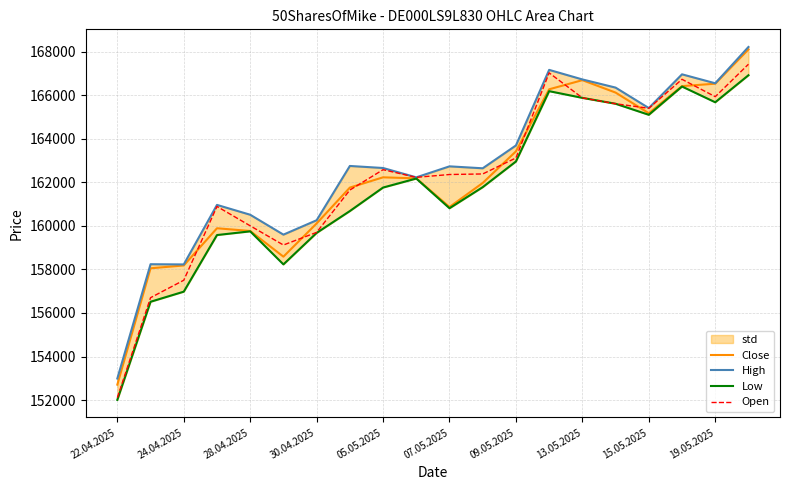

What is the approximate value of Open at 19.05.2025, to the nearest 100?

165900